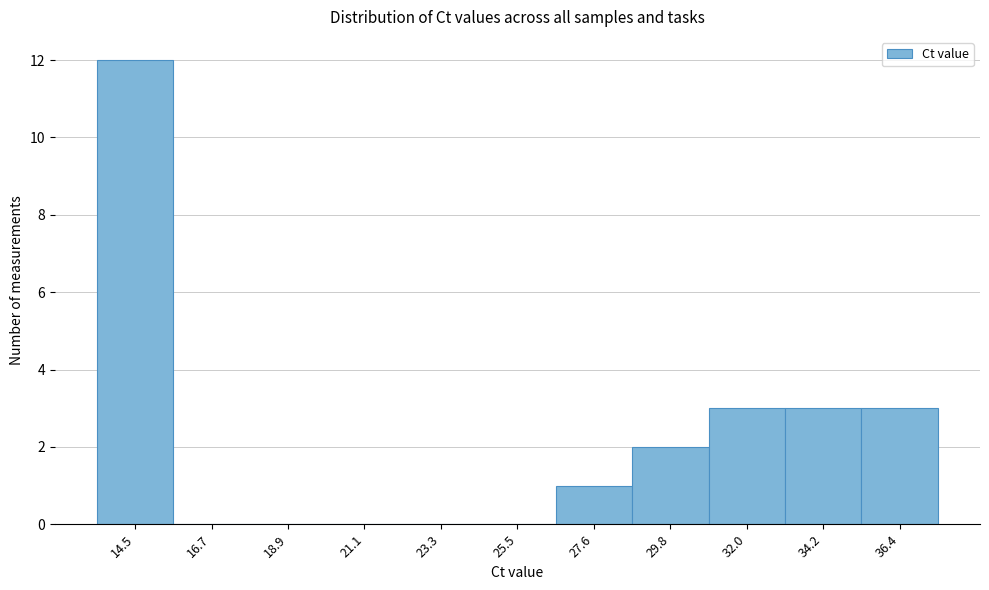

What is the height of the bar covering 31.0 to 33.0 on the x-axis? Neither the bar edges nor the heights are printed on the chart, so give them approximately, as read against the axes.

3